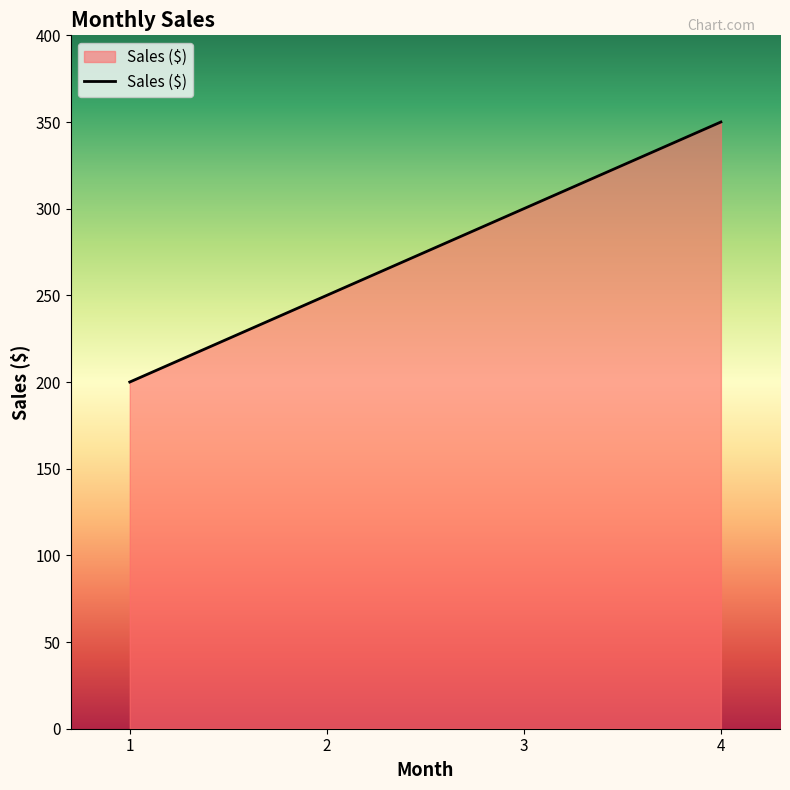

Read the value at 2, to the nearest 5.

250